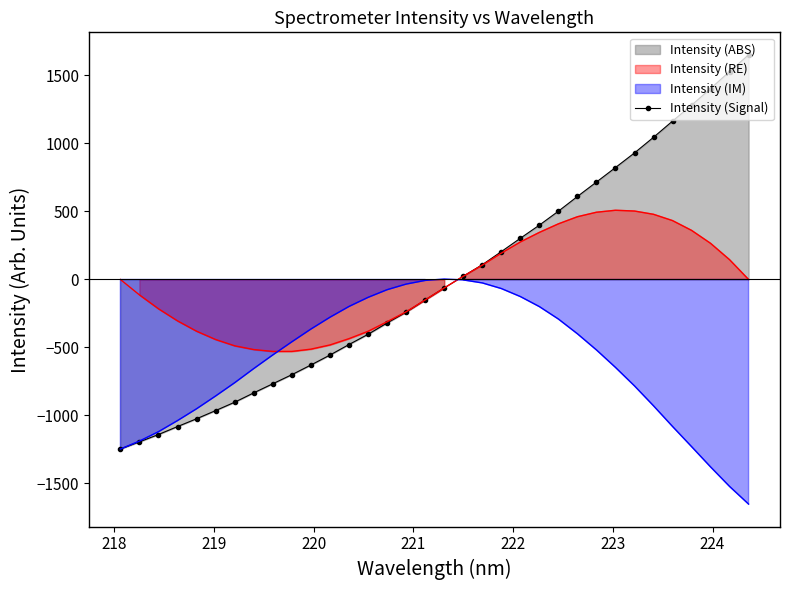

How many values are below zero?

18